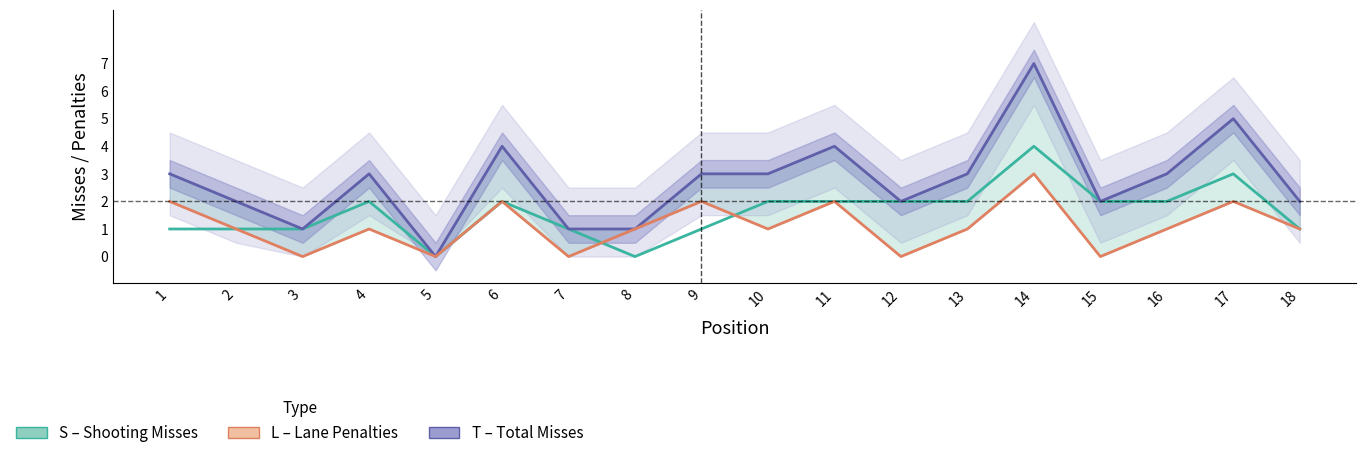

What is the maximum value shown in the chart?

7